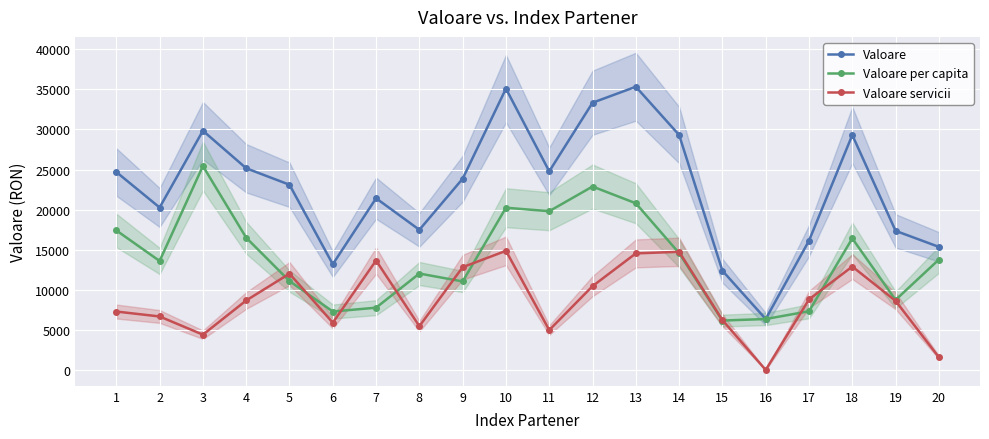

The Valoare series shows 7338.9 at 2. True or false?

False